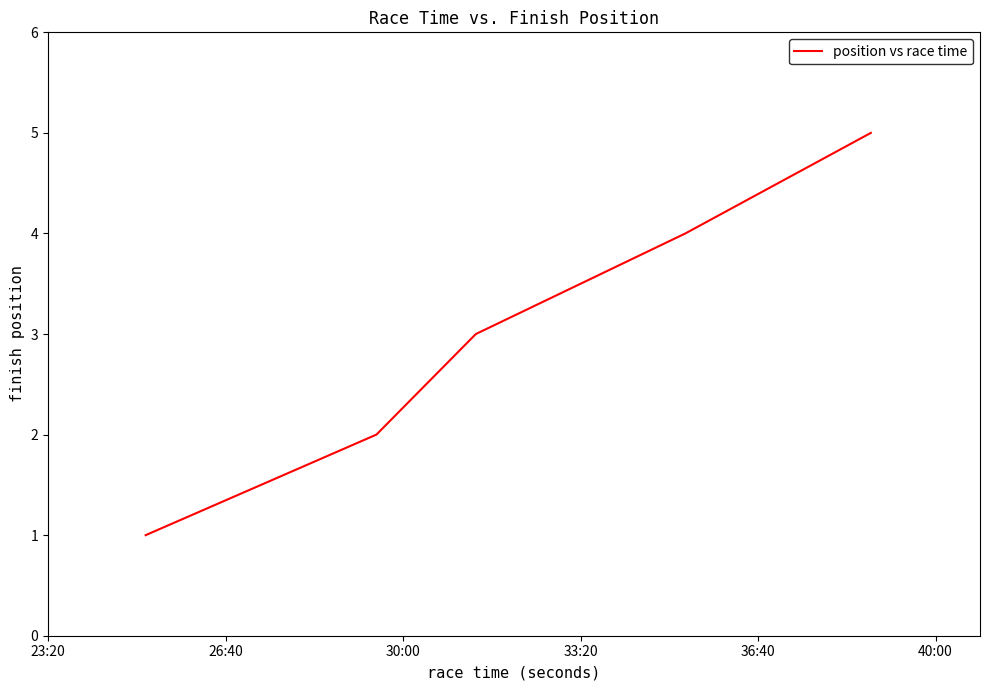

What is the greatest value displayed?

5